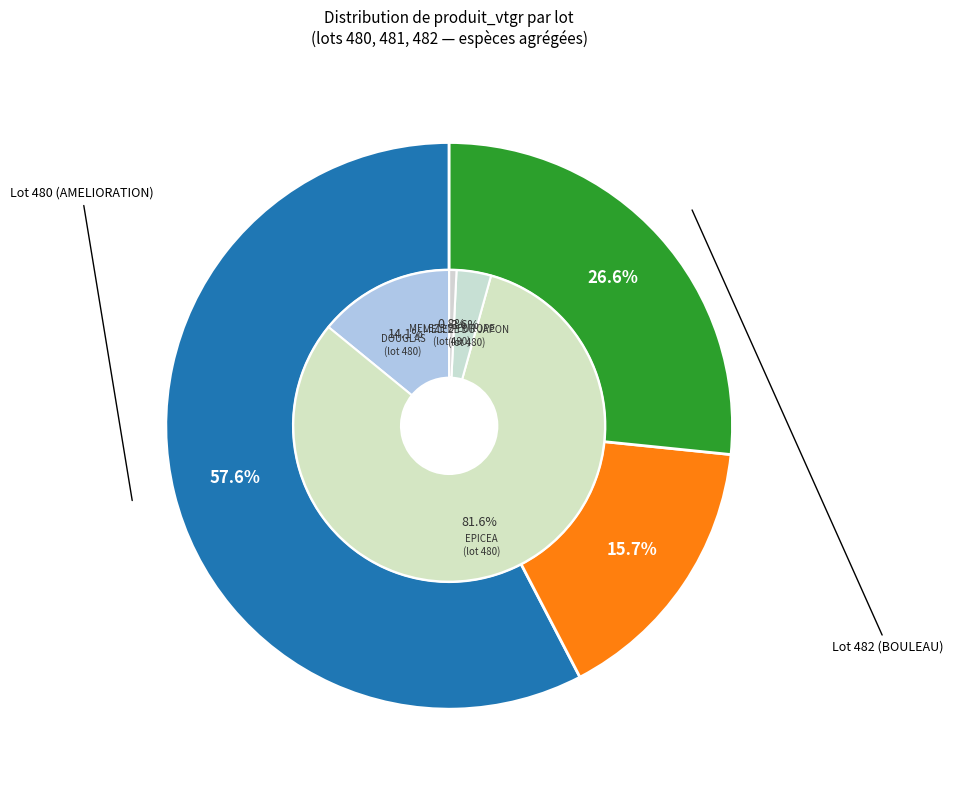

To the nearest percent, what is the difference between the largest and smallest slice percentages?

42%